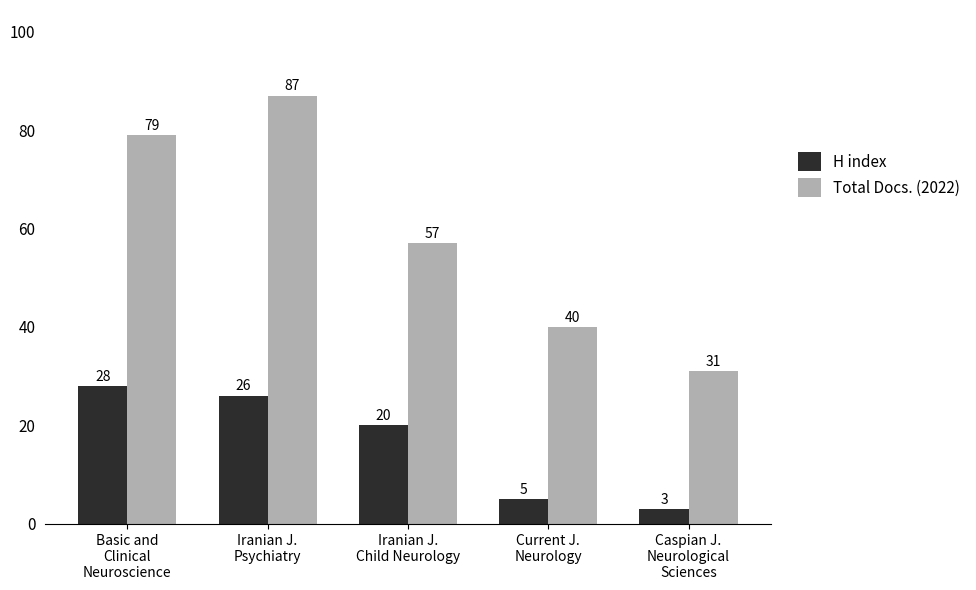

What is the total value across all series at Basic and
Clinical
Neuroscience?

107